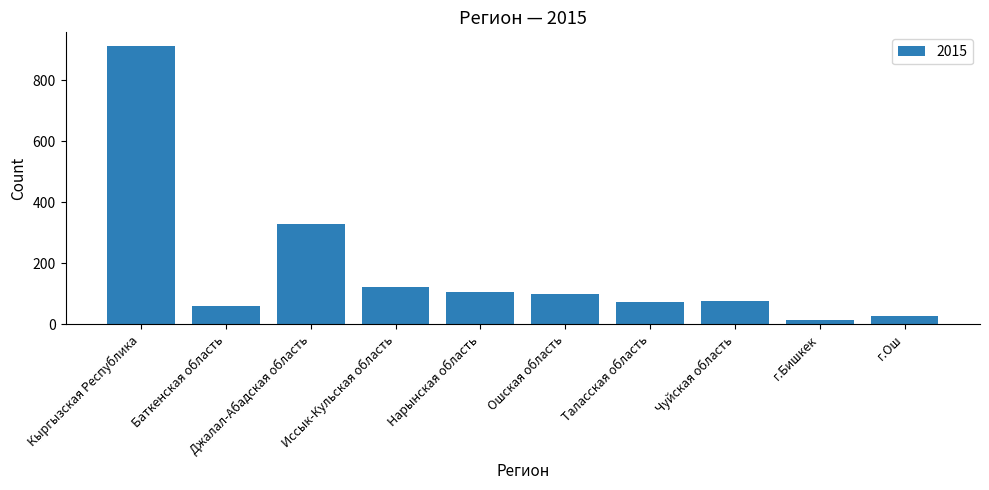

Are the bars horizontal?

No